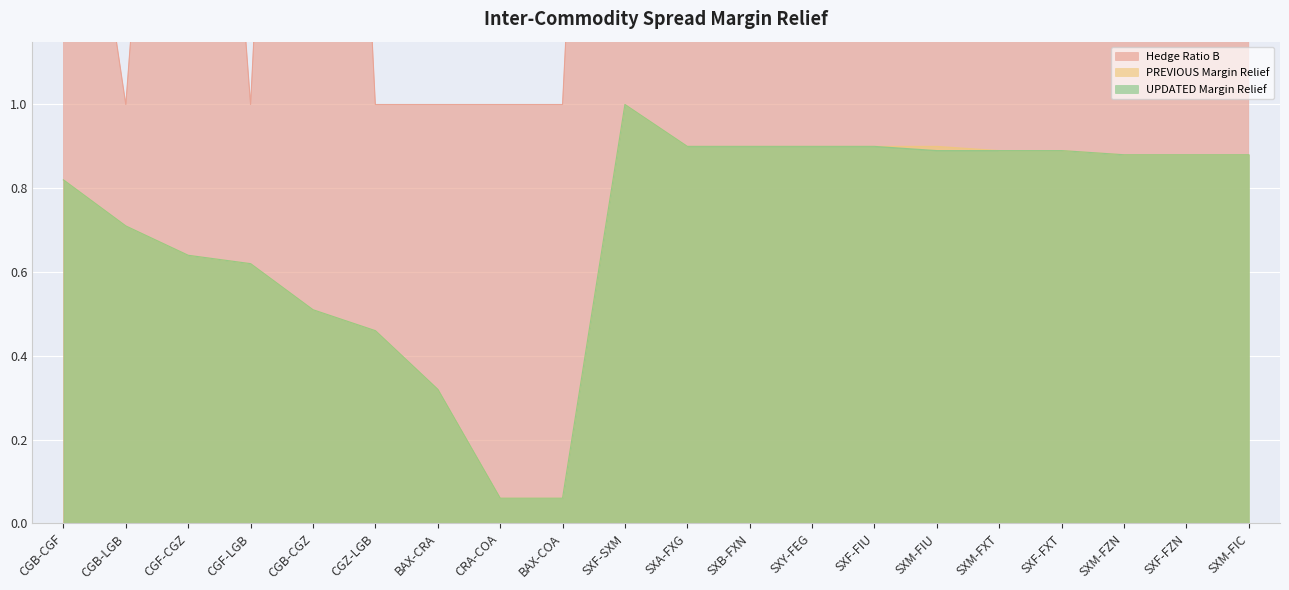

List the labels in order of PREVIOUS Margin Relief value, largest first.

SXF-SXM, SXA-FXG, SXB-FXN, SXY-FEG, SXF-FIU, SXM-FIU, SXM-FXT, SXF-FXT, SXM-FZN, SXF-FZN, SXM-FIC, CGB-CGF, CGB-LGB, CGF-CGZ, CGF-LGB, CGB-CGZ, CGZ-LGB, BAX-CRA, CRA-COA, BAX-COA